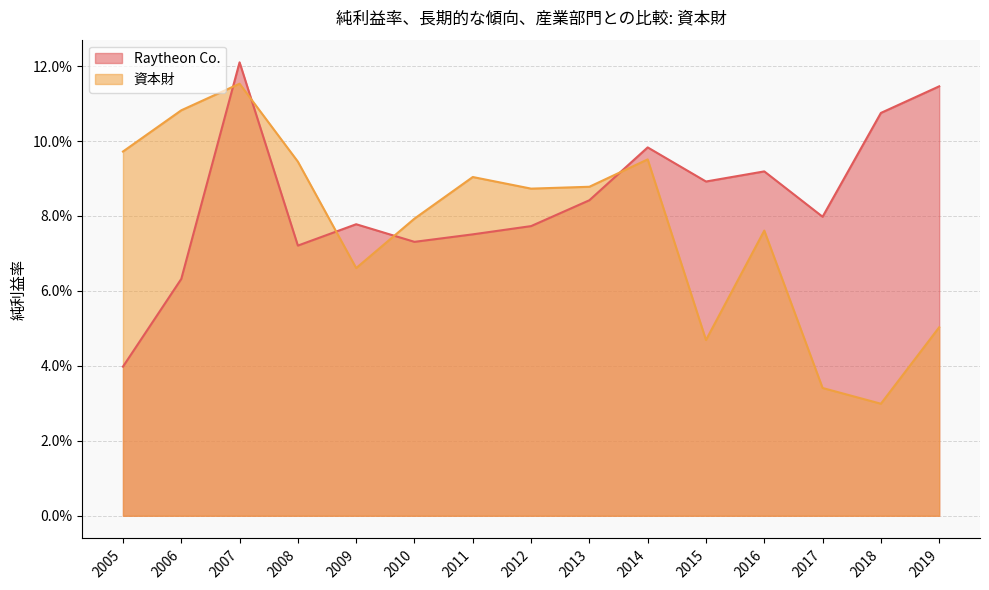

What are all the series names shown in the legend?

Raytheon Co., 資本財